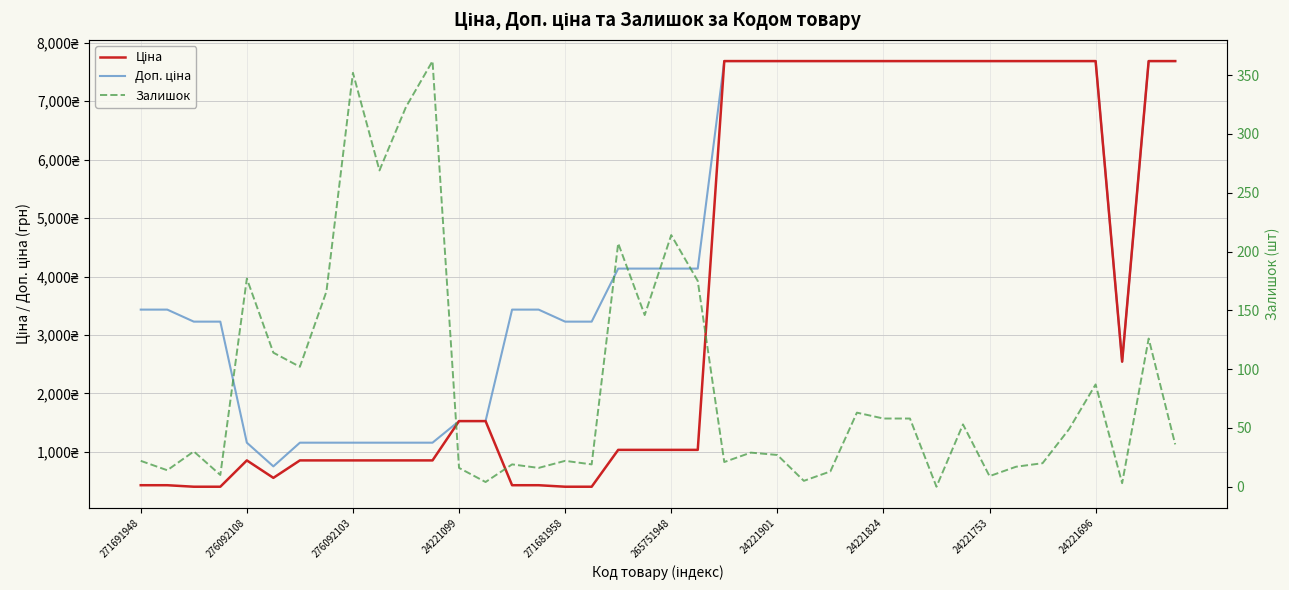

What is the difference between the Залишок values at 33 and 11?

345.0